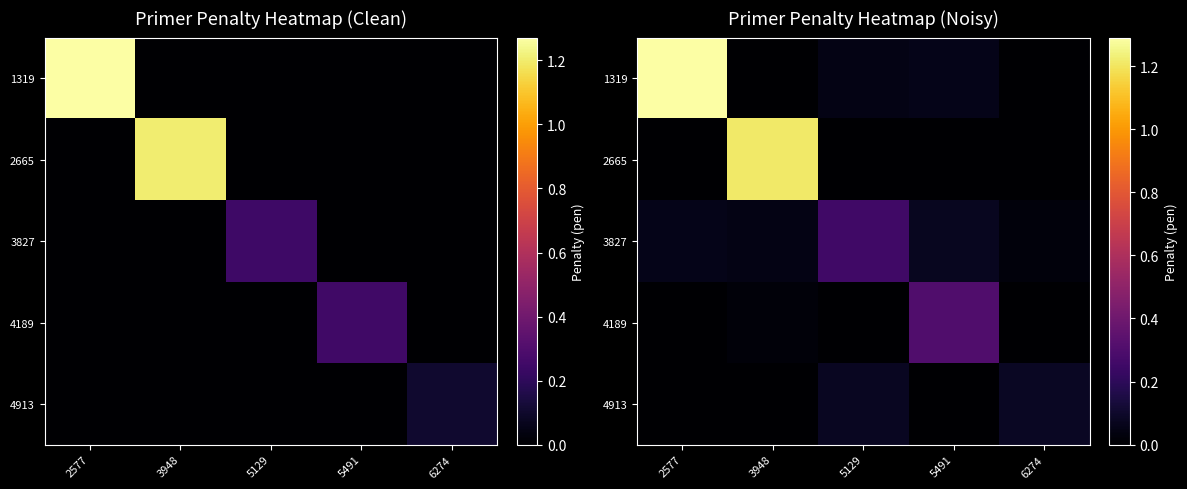

Which series has the largest total across all categories?

1319